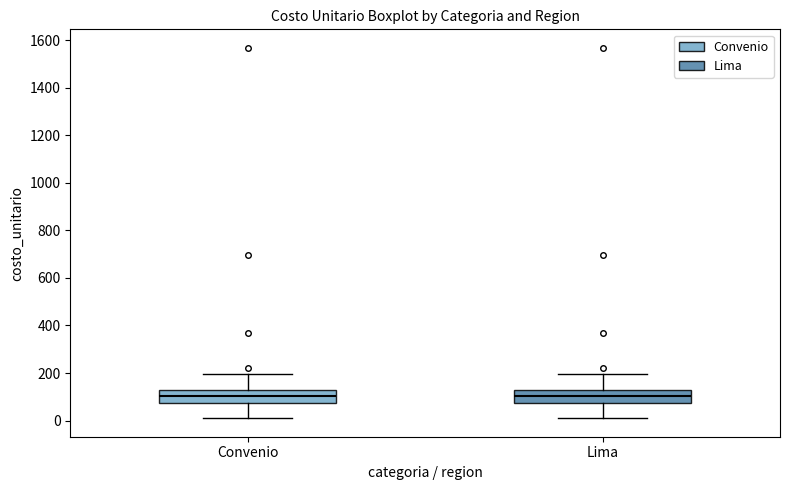

Where is the lower edge of the box for Convenio on the y-axis? The values are not printed on the chart, so give them approximately, as read against the axis.

80